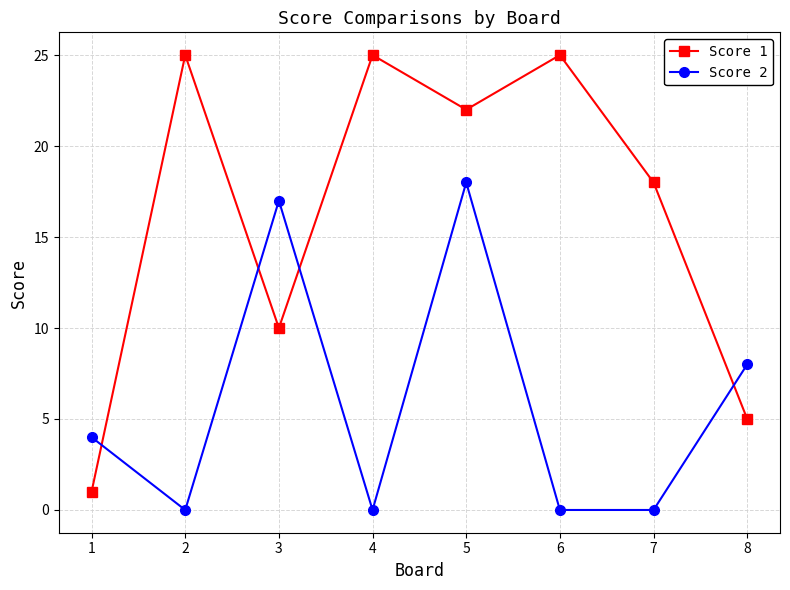

The Score 2 series shows -8 at 2. True or false?

False